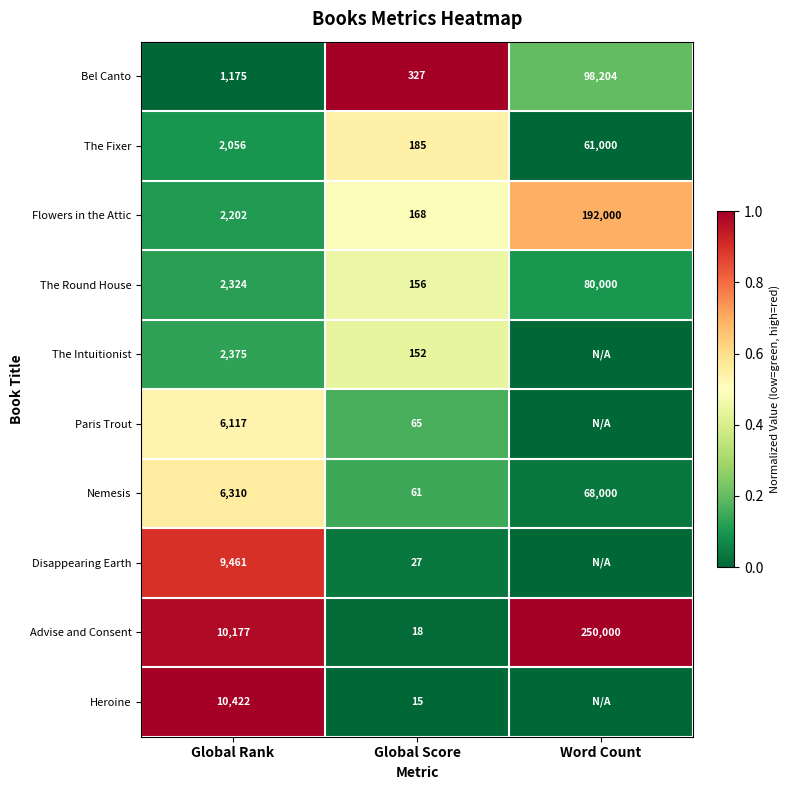

Between Global Rank and Global Score, which series saw the biggest shift?

Heroine